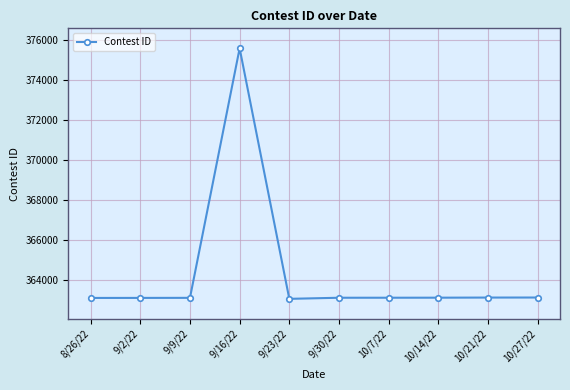

How many lines are shown in the chart?

1